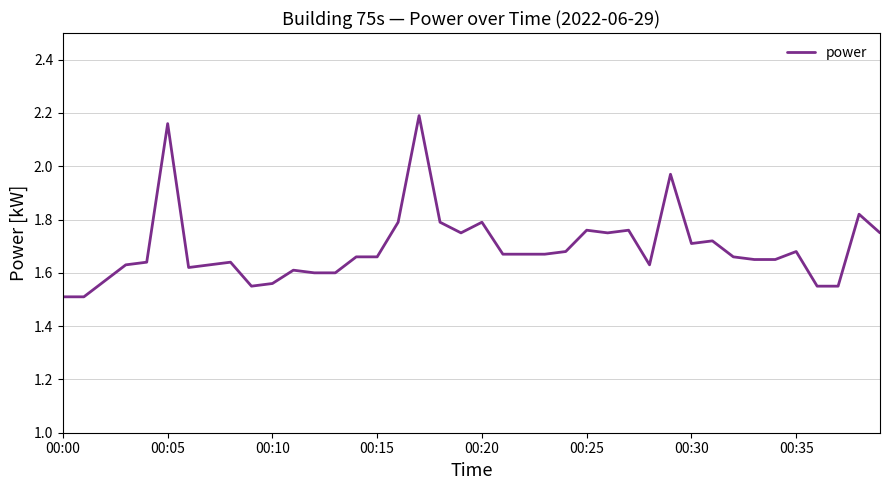

What is the difference between the maximum and minimum values?

0.7